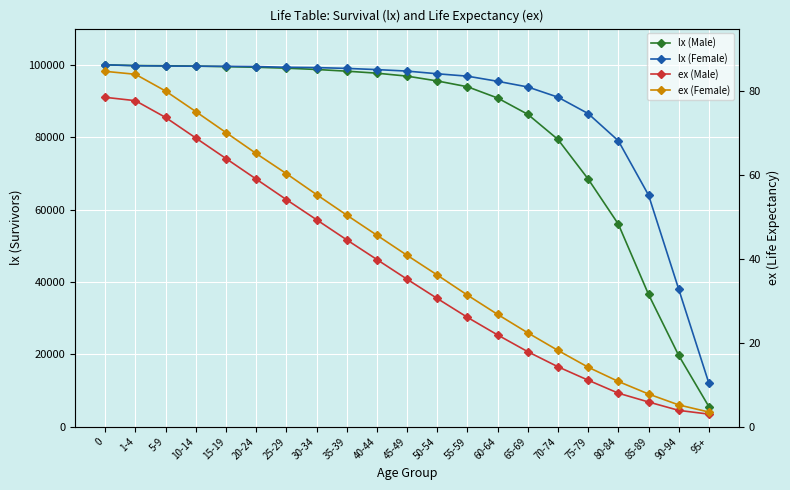

What is the smallest value displayed?

3.0